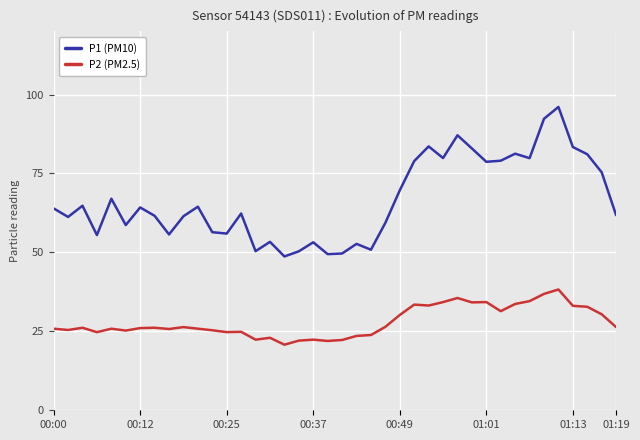

What are all the series names shown in the legend?

P1 (PM10), P2 (PM2.5)